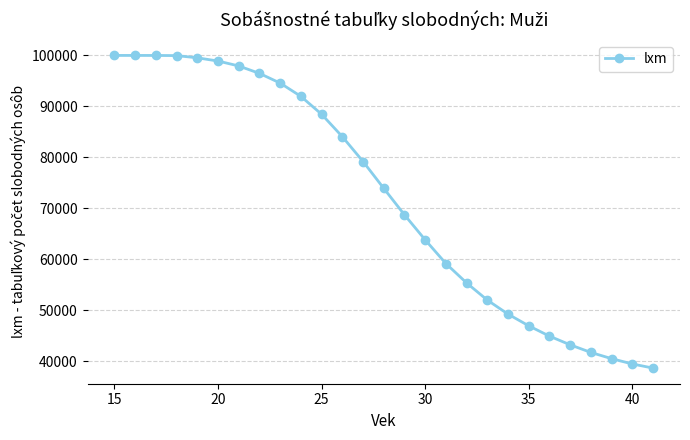

What is the average value?

72198